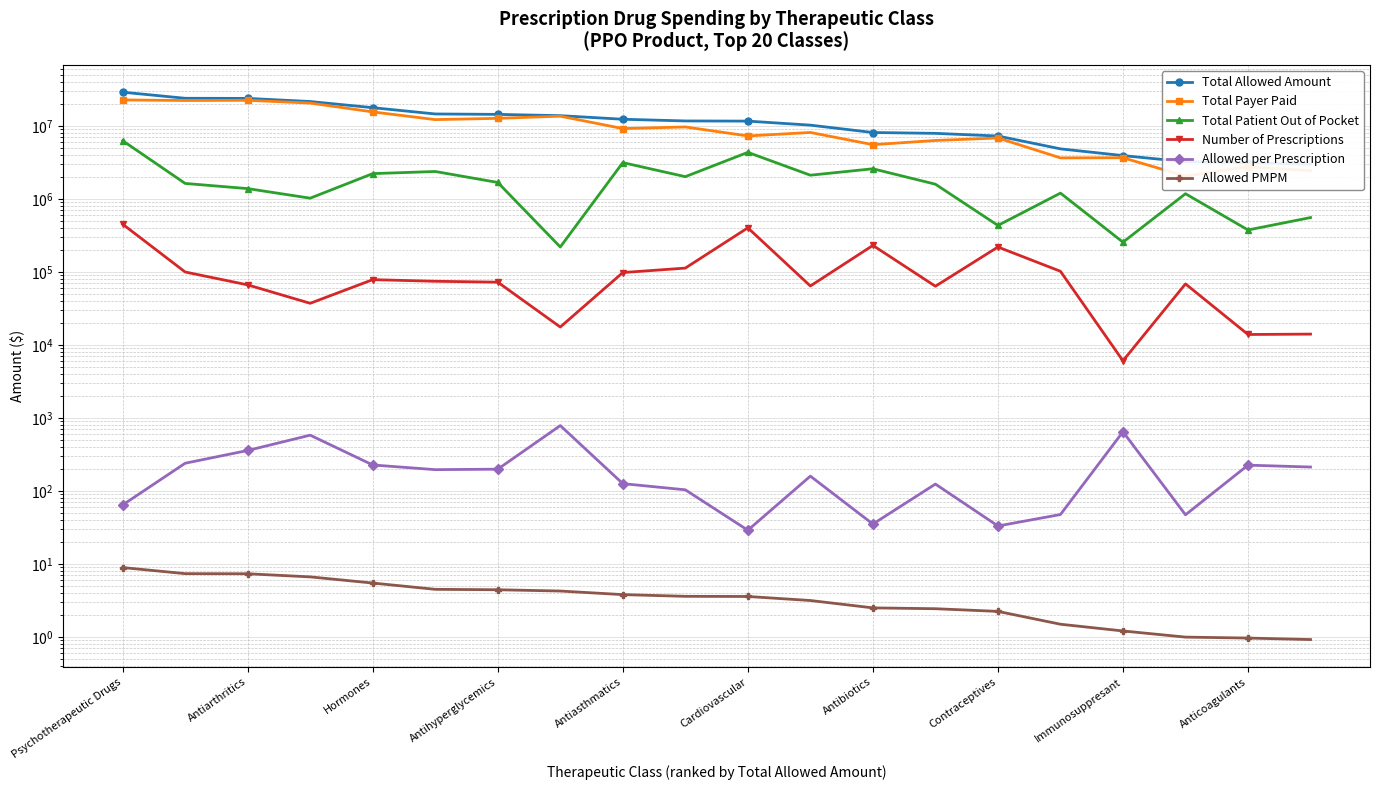

What is the label of the 10th point from the left?

Anticoagulants